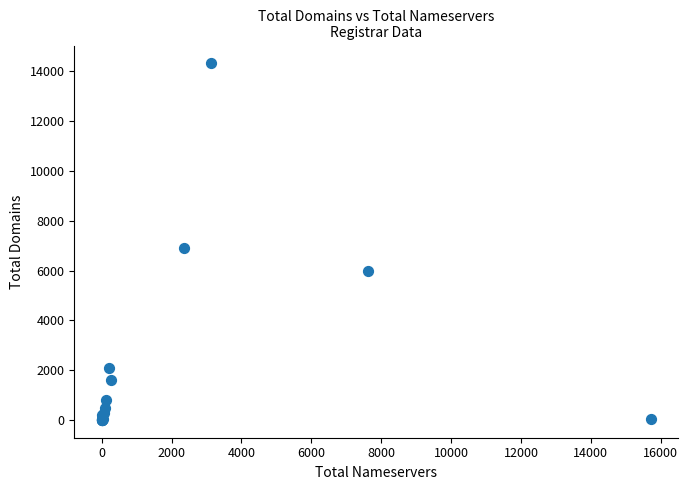

What Y value in the scatter plot is closest to 7162?

6899